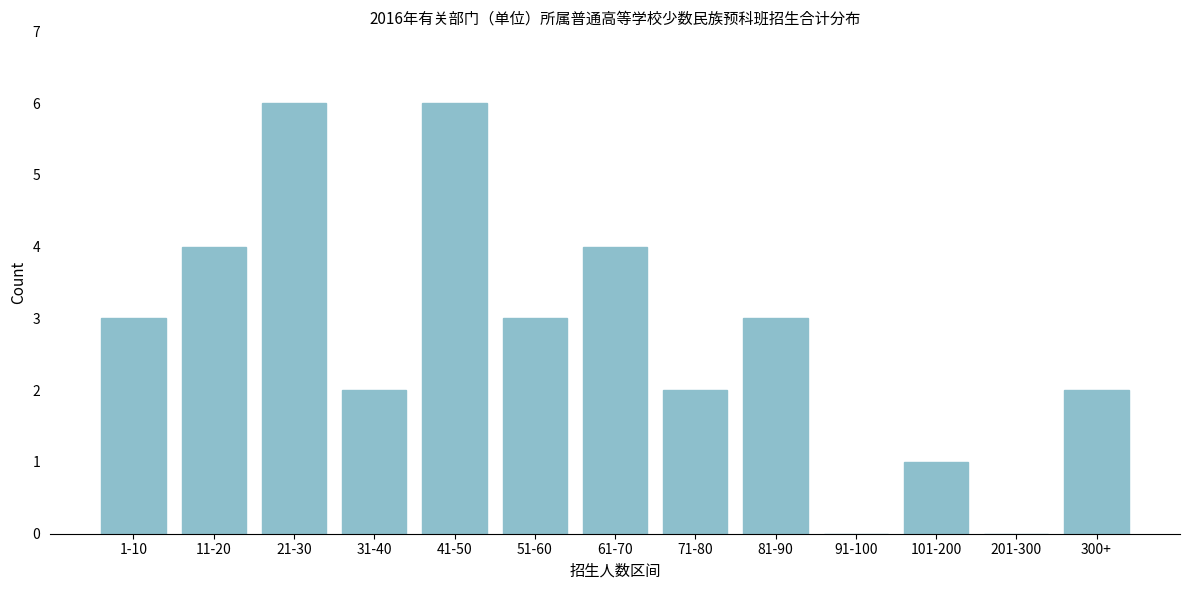

Reading left to right, what are all the values shown in this chart?

1-10=3	11-20=4	21-30=6	31-40=2	41-50=6	51-60=3	61-70=4	71-80=2	81-90=3	91-100=0	101-200=1	201-300=0	300+=2